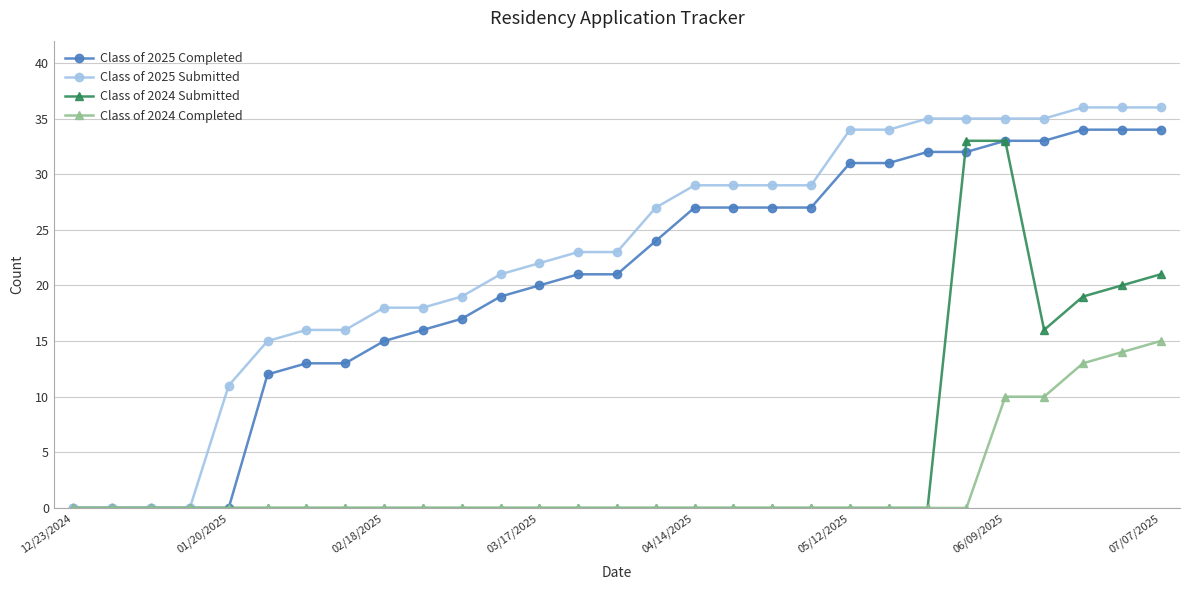

What is the value of the Class of 2025 Completed point at the 28th from the left?

34